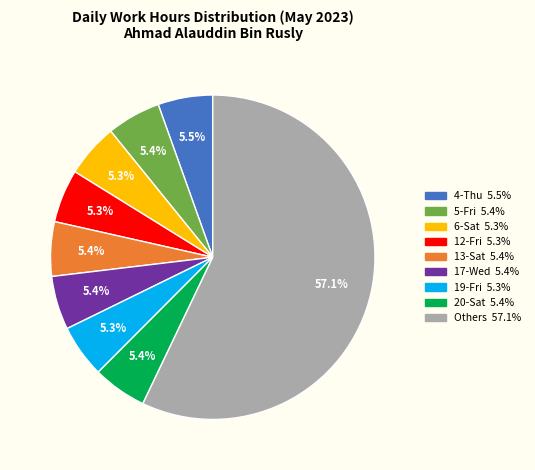

Does any single category account for the majority?

Yes